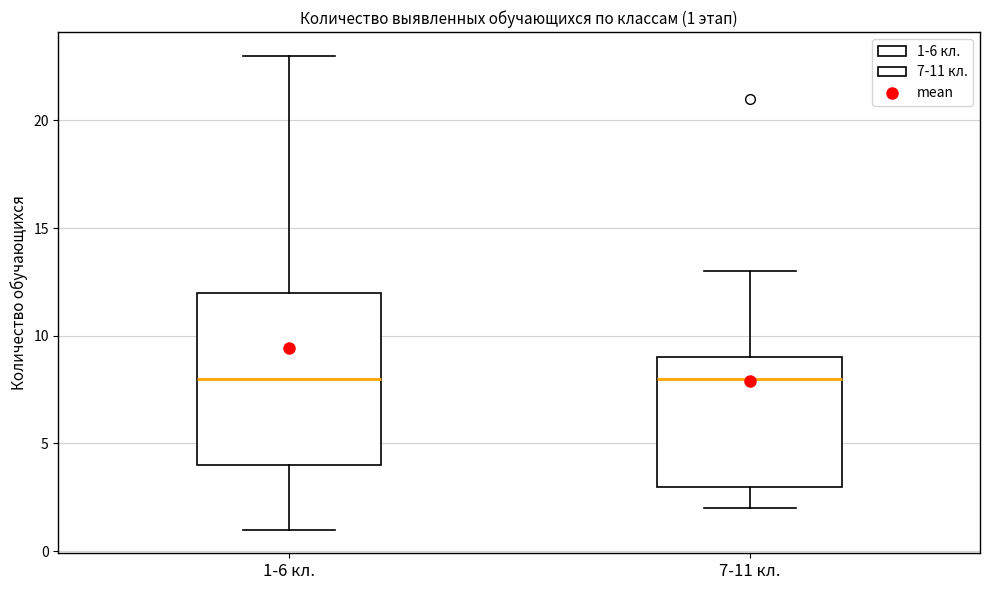

Comparing the boxes themselves (not the whiskers), which one is the tallest?

1-6 кл.